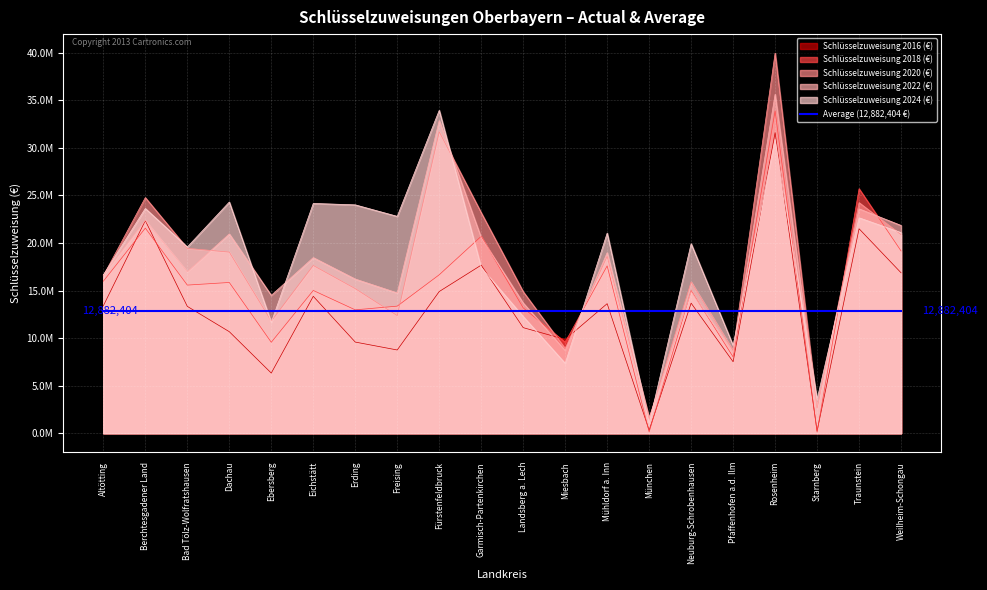

At which category is the sum across all series the highest?

Rosenheim